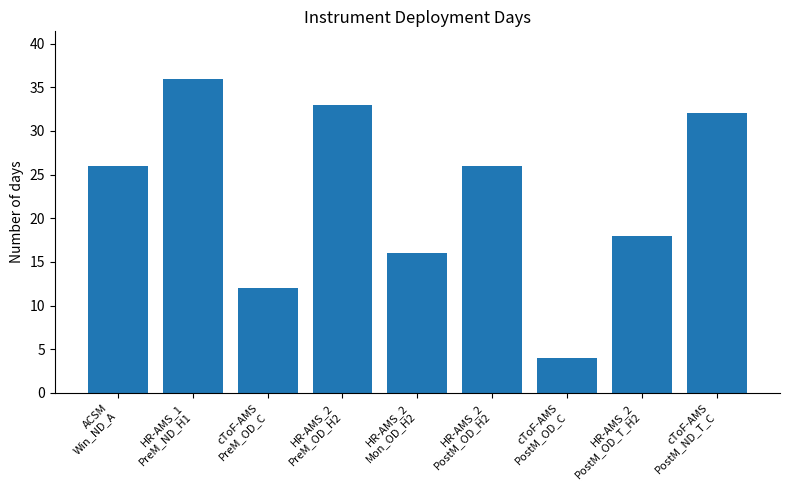

What is the minimum value shown in the chart?

4